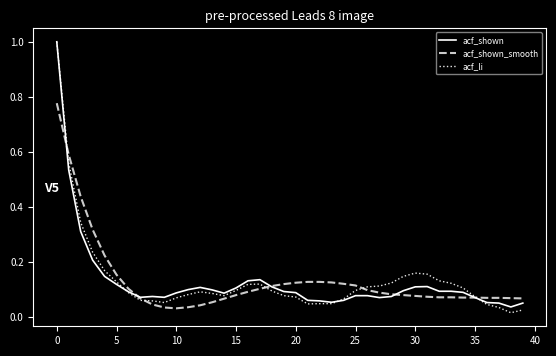

After their last crossing, which series has the higher values: acf_shown or acf_li?

acf_shown